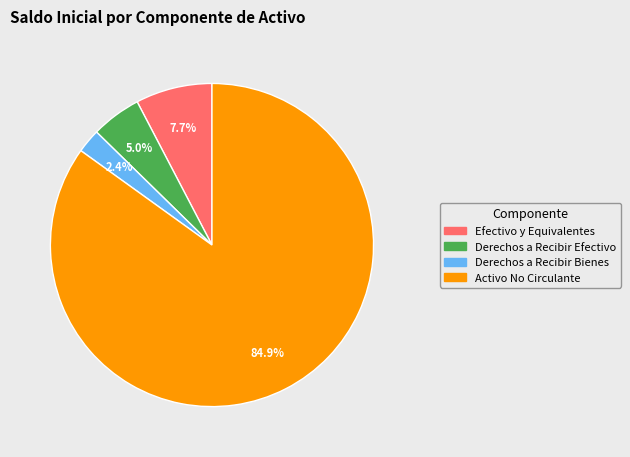

What percentage is the Derechos a Recibir Efectivo slice, to the nearest percent?

5%